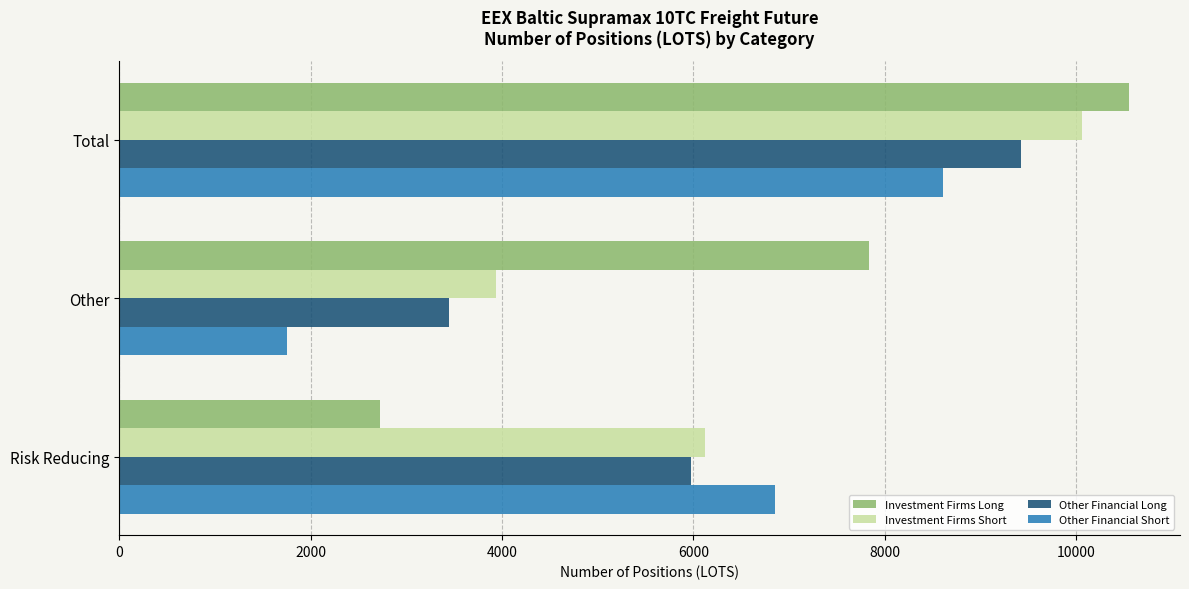

What is the highest value of the Other Financial Short series?

8609.1